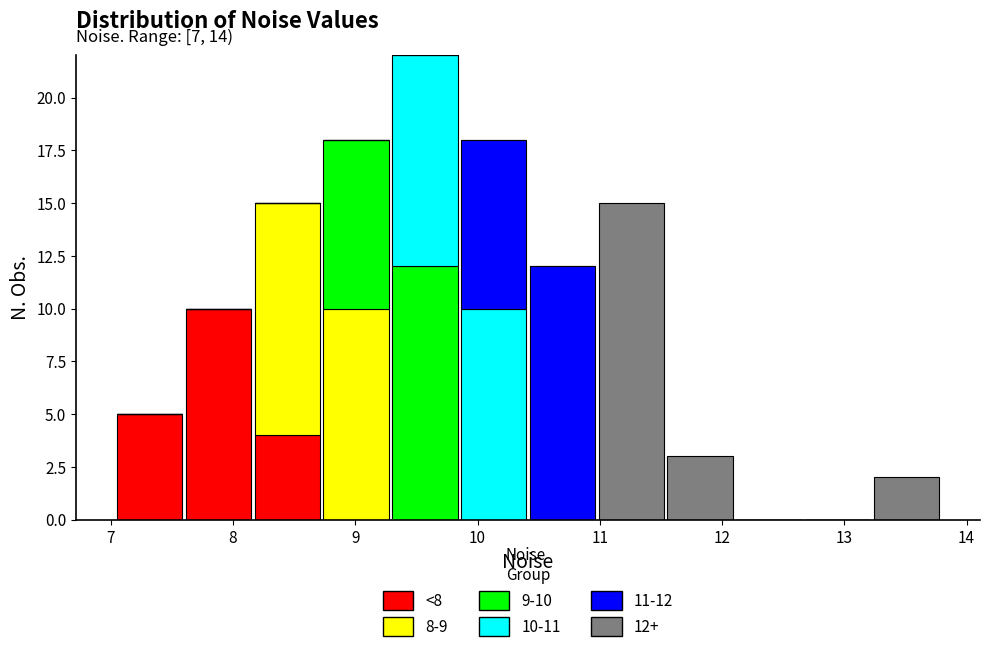

Which range on the x-axis has the tallest stacked bar (by total height)?

9.3 to 9.9